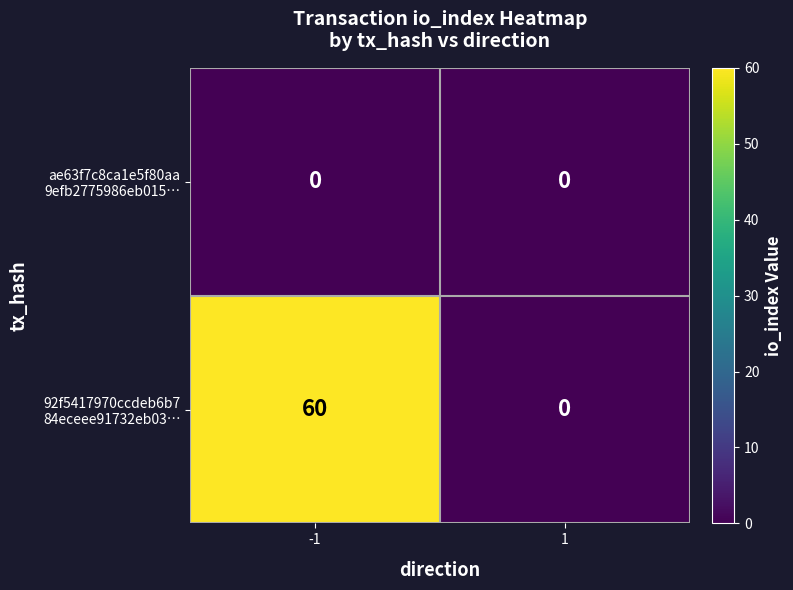

What is the spread (max minus min) of values at -1?

60